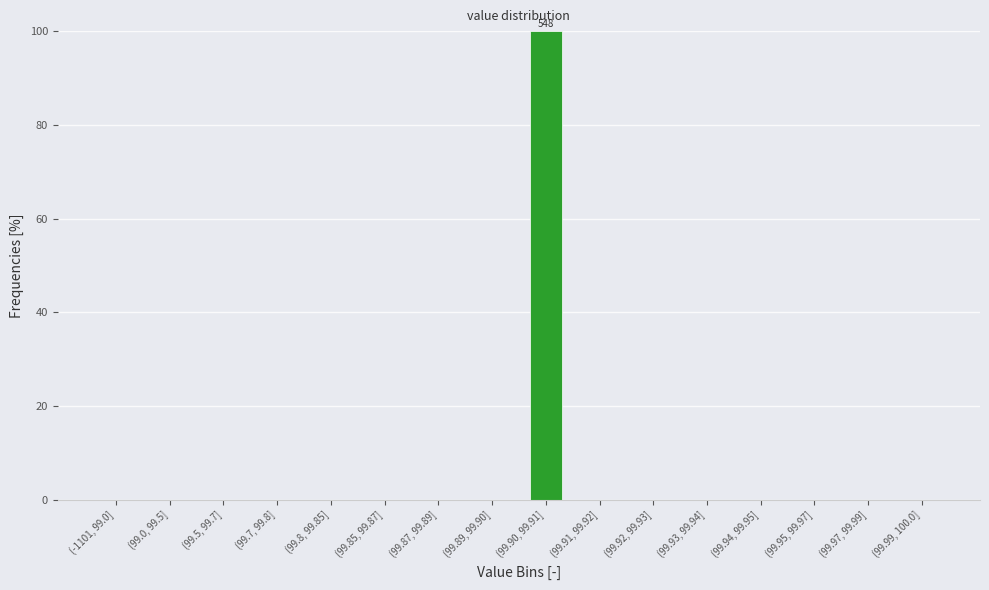

Reading right to left, list all the values displayed in this chart.

(99.99, 100.0]=0	(99.97, 99.99]=0	(99.95, 99.97]=0	(99.94, 99.95]=0	(99.93, 99.94]=0	(99.92, 99.93]=0	(99.91, 99.92]=0	(99.90, 99.91]=100	(99.89, 99.90]=0	(99.87, 99.89]=0	(99.85, 99.87]=0	(99.8, 99.85]=0	(99.7, 99.8]=0	(99.5, 99.7]=0	(99.0, 99.5]=0	(-1101, 99.0]=0